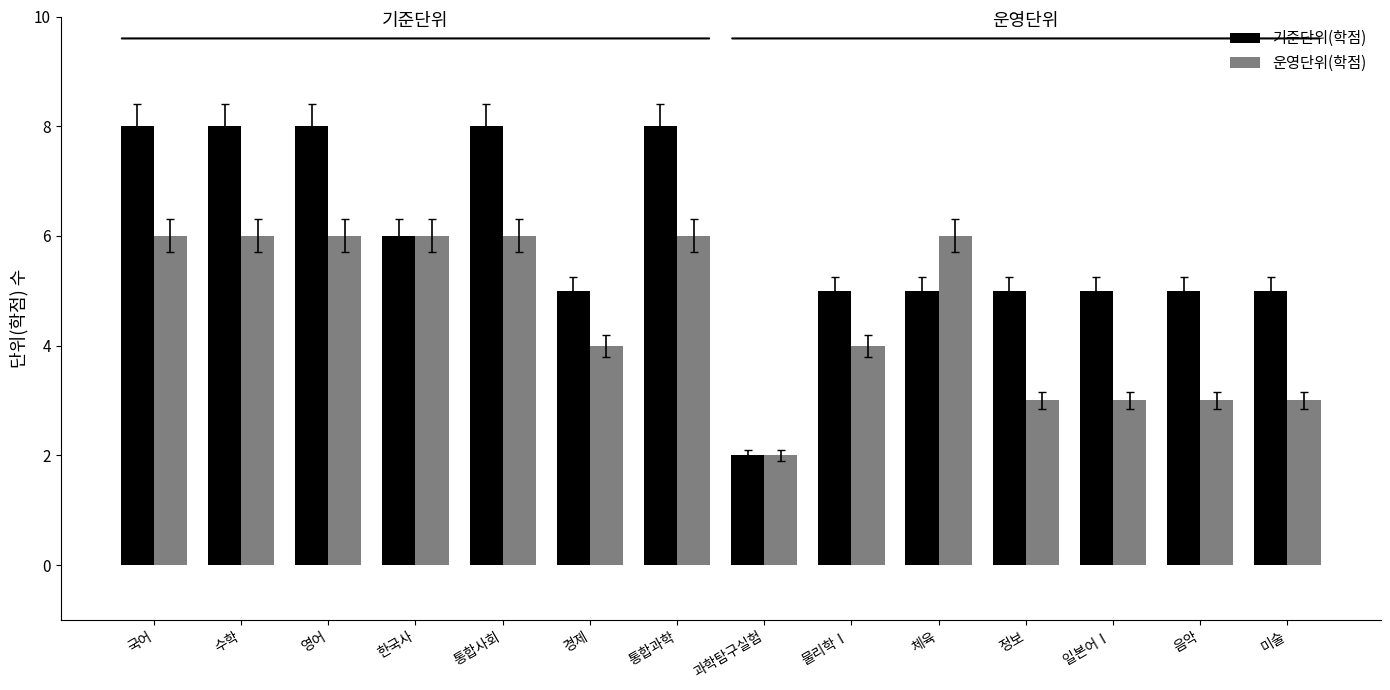

What position from the right is 한국사?

11